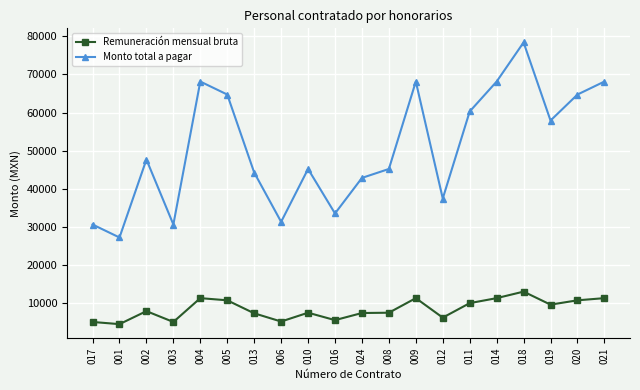

True or false: Monto total a pagar has a value of 68134 at 004.

True